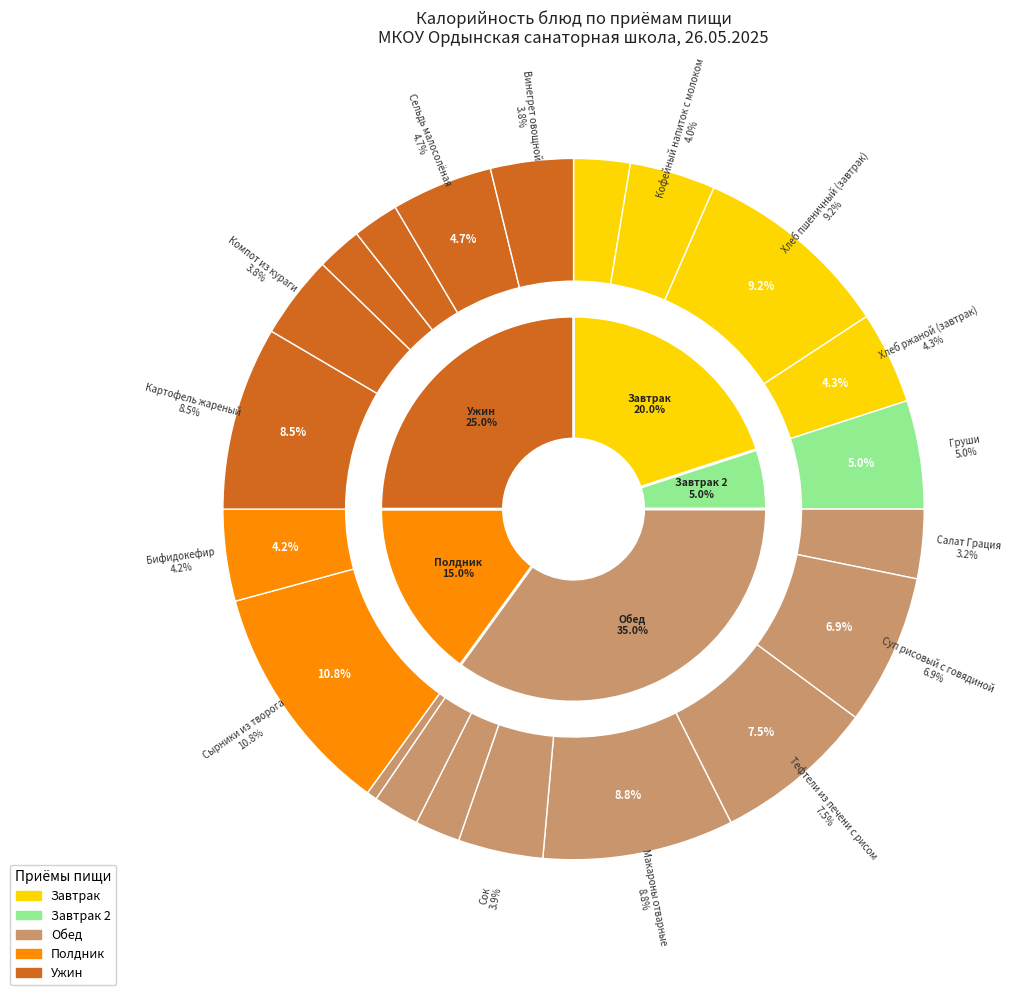

To the nearest percent, what is the combined percentage of Хлеб ржаной (ужин) and Груши?

7%